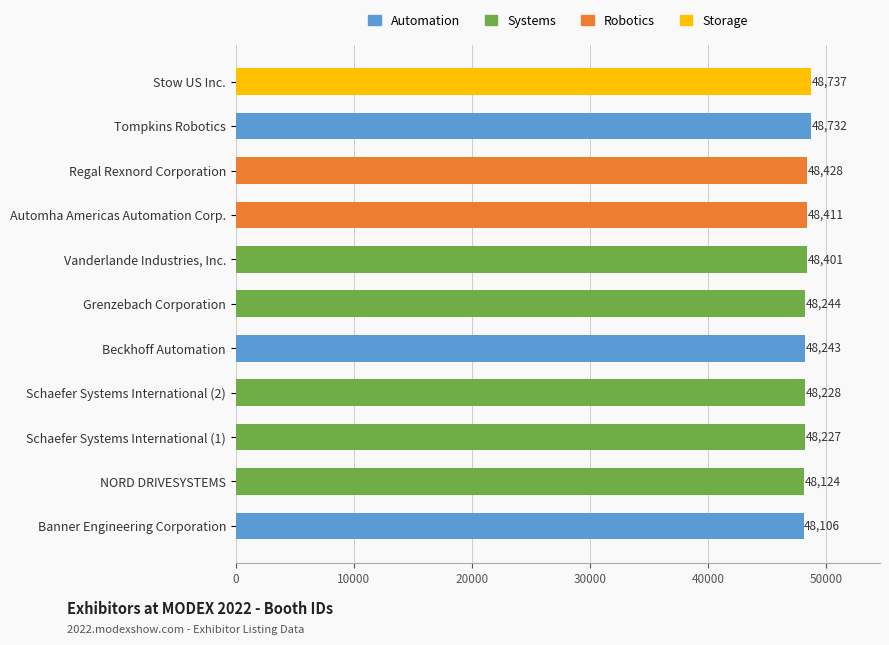

Is it true that the value at Grenzebach Corporation is 75112?

False